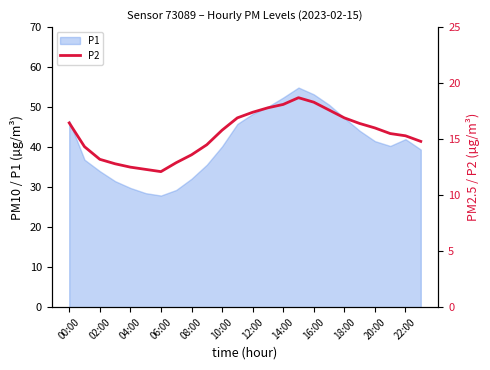

At which category does the data reach its first local peak?

15